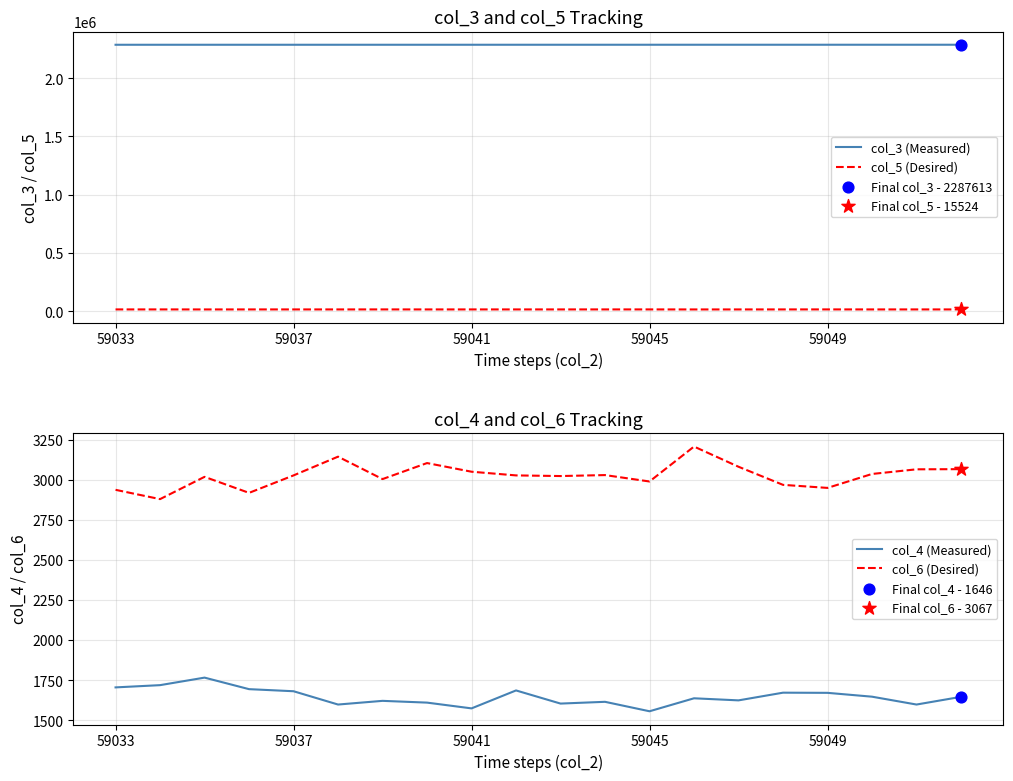

True or false: col_5 (Desired) and col_3 (Measured) intersect in this chart.

False